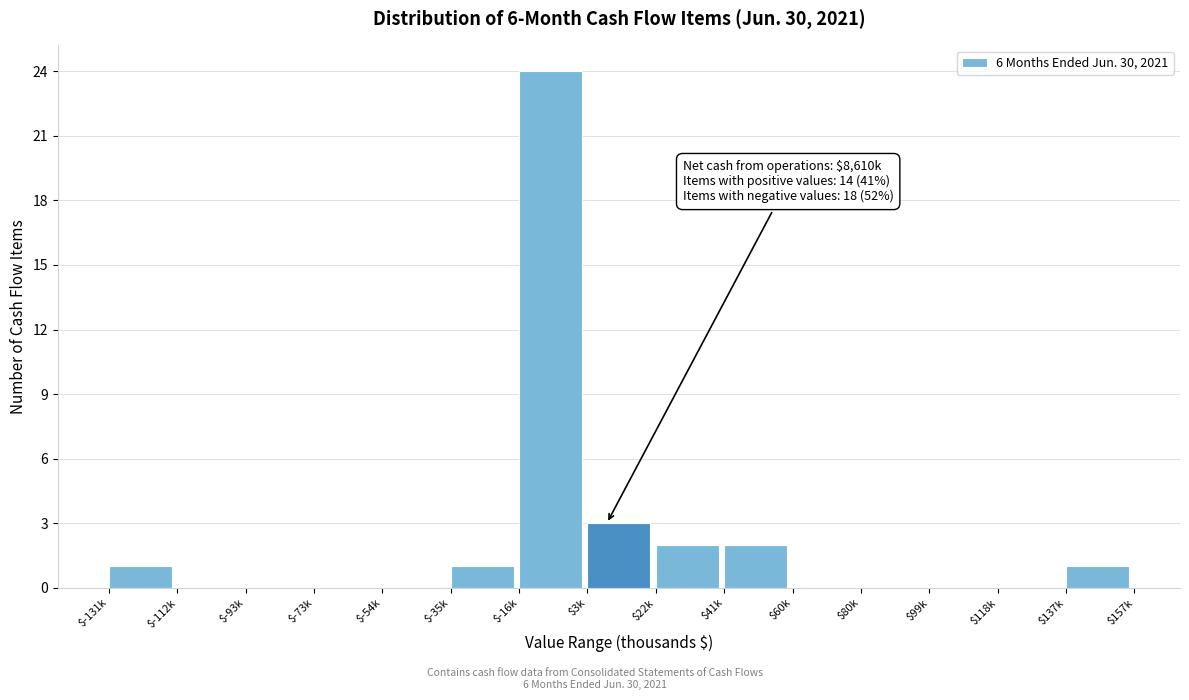

True or false: the data shows 1 at $-131k.

True